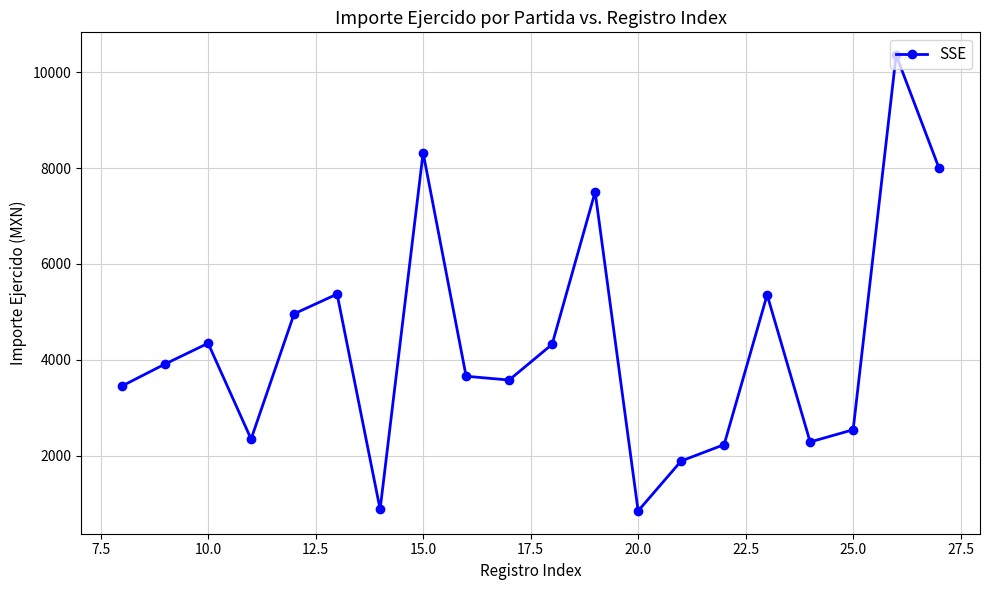

What is the value of the 5th point from the left?

4960.0